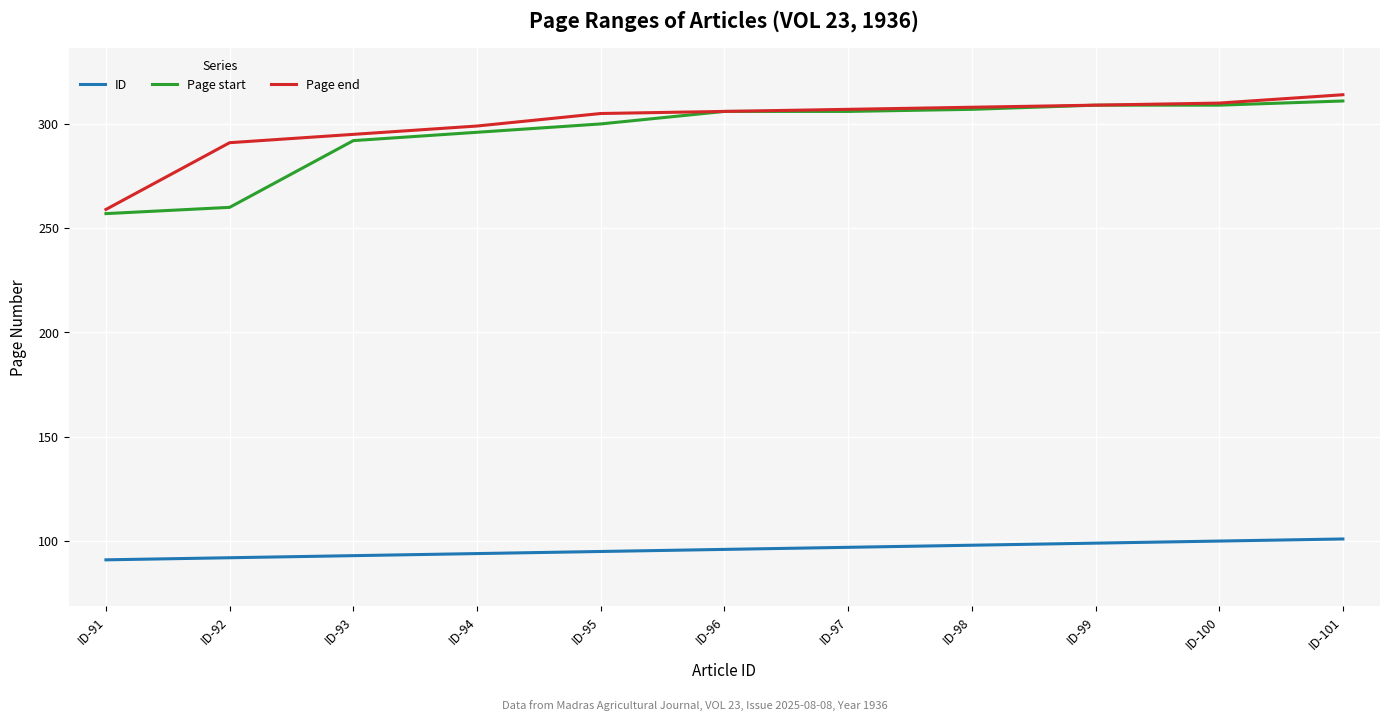

What is the difference between the ID values at ID-99 and ID-98?

1